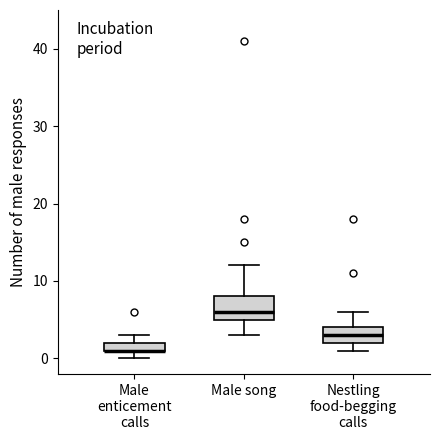

Where is the upper edge of the box for Nestling food-begging calls on the y-axis? The values are not printed on the chart, so give them approximately, as read against the axis.

4